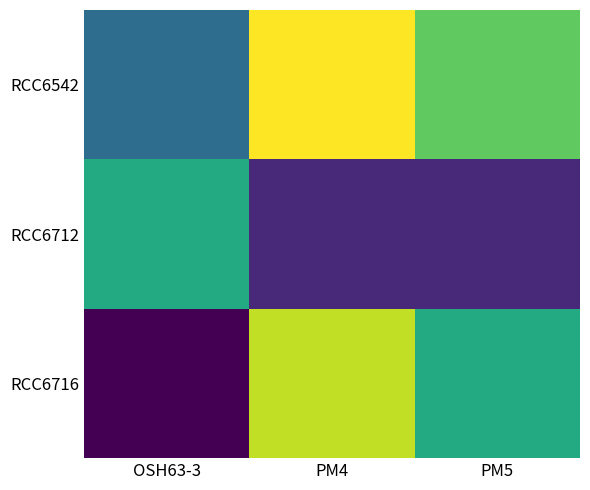

Rank the series at PM4 from lowest to highest value.

RCC6712, RCC6716, RCC6542